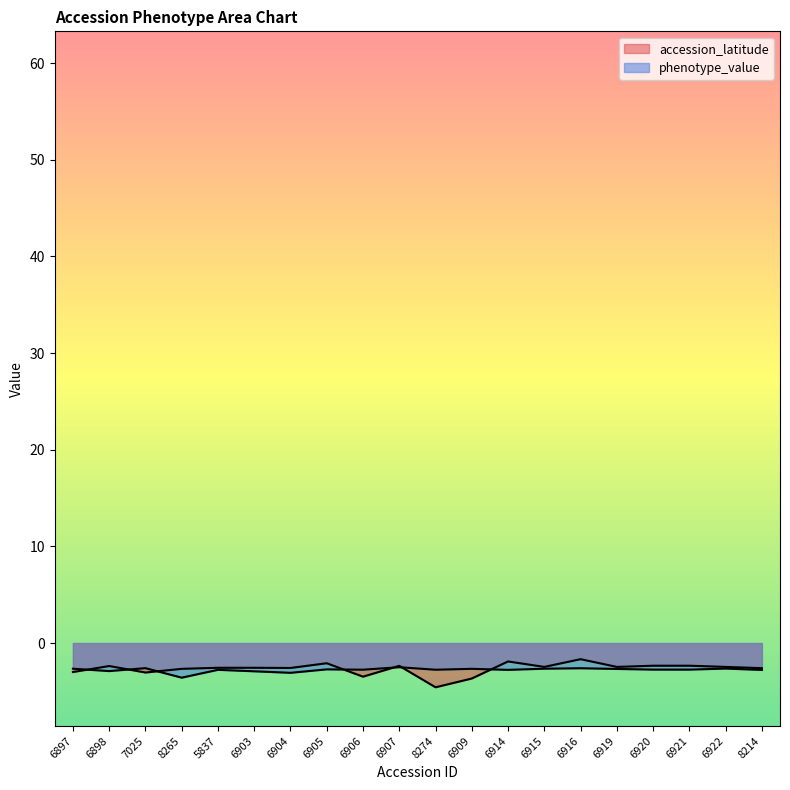

True or false: accession_latitude has a value of -2.2 at 8274.

False